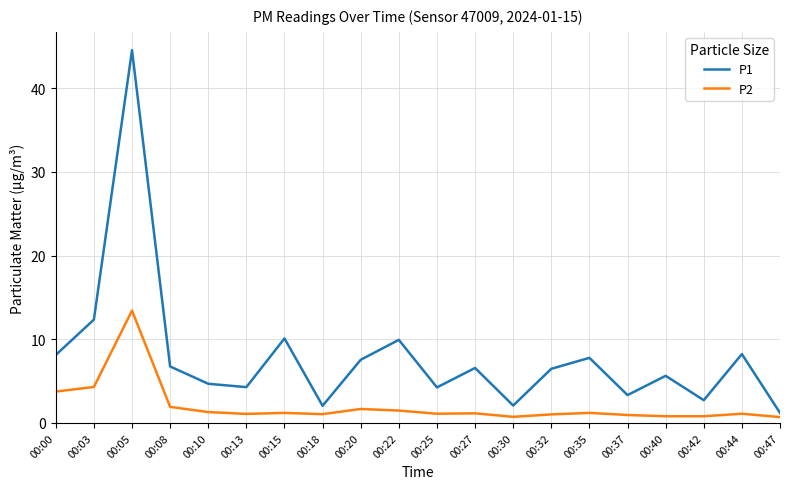

Rank the series by their average value, from highest to lowest.

P1, P2